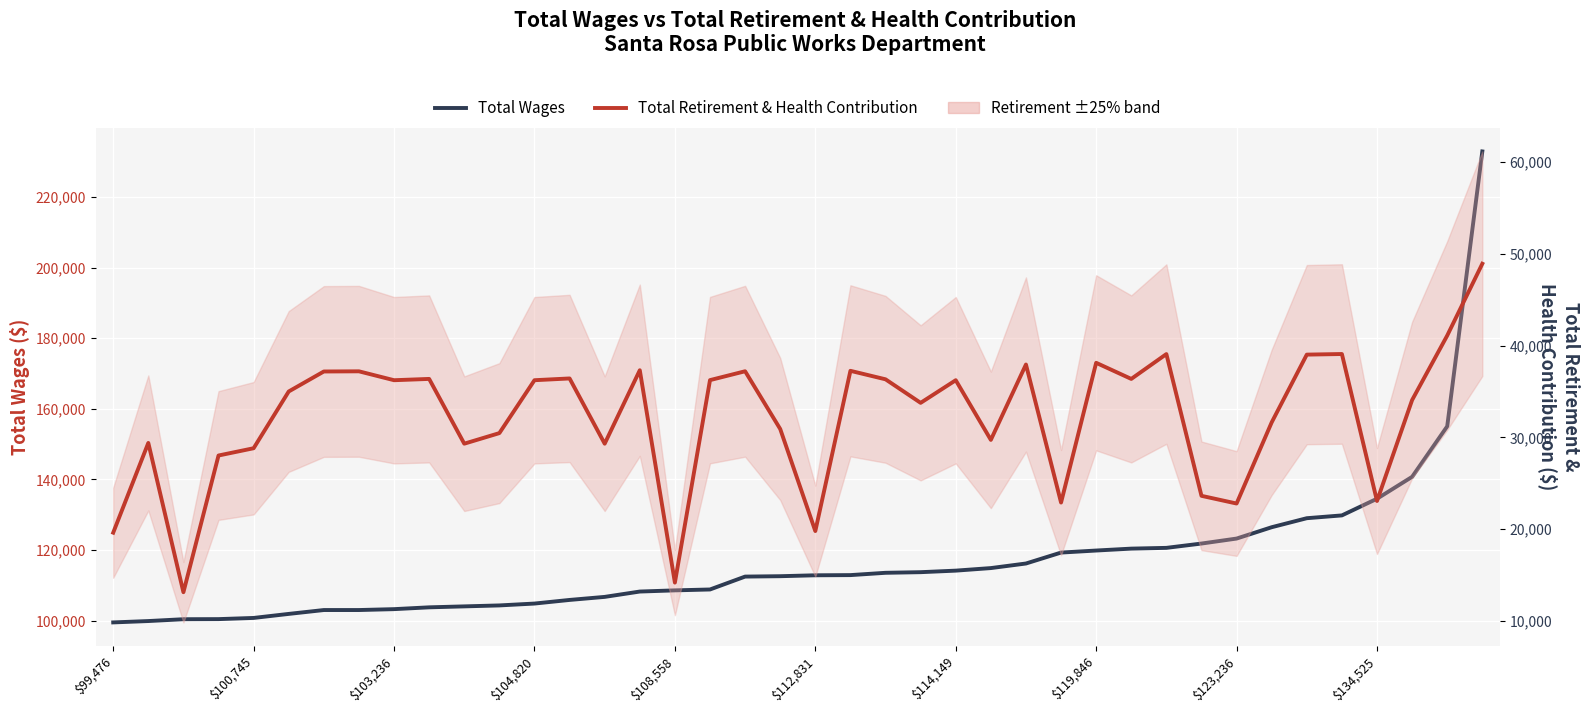

At how many categories does at least one series exceed 156623?

1